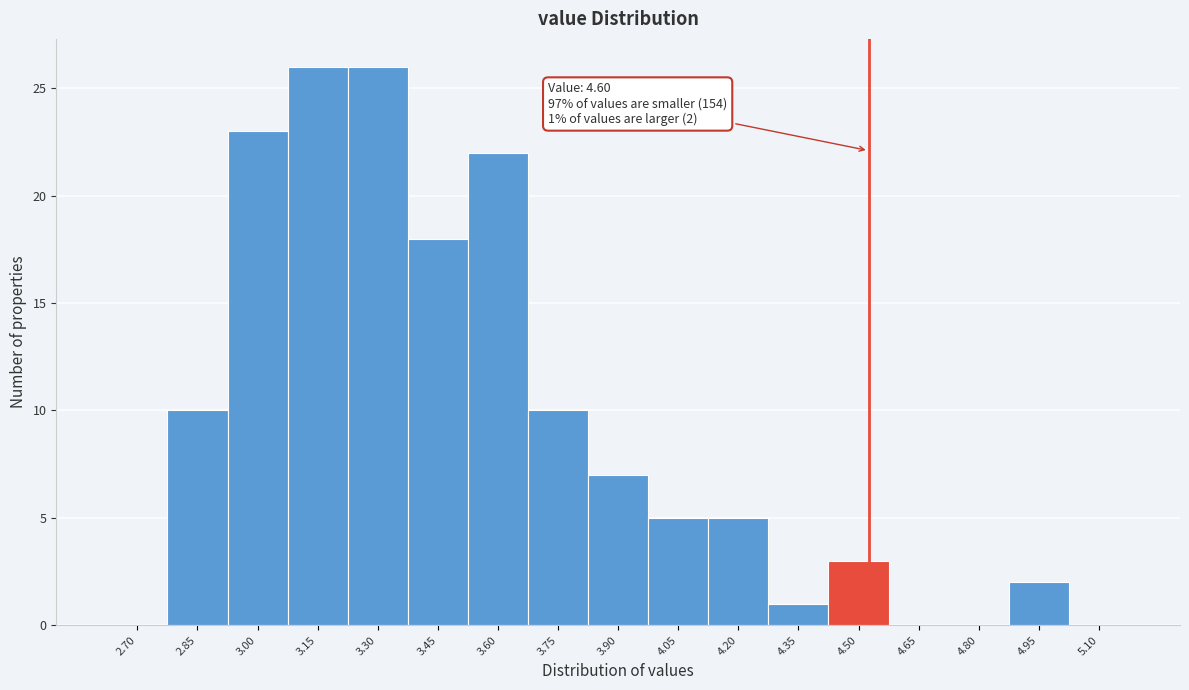

Reading right to left, extract all data points from this chart.

5.10=0	4.95=2	4.80=0	4.65=0	4.50=3	4.35=1	4.20=5	4.05=5	3.90=7	3.75=10	3.60=22	3.45=18	3.30=26	3.15=26	3.00=23	2.85=10	2.70=0